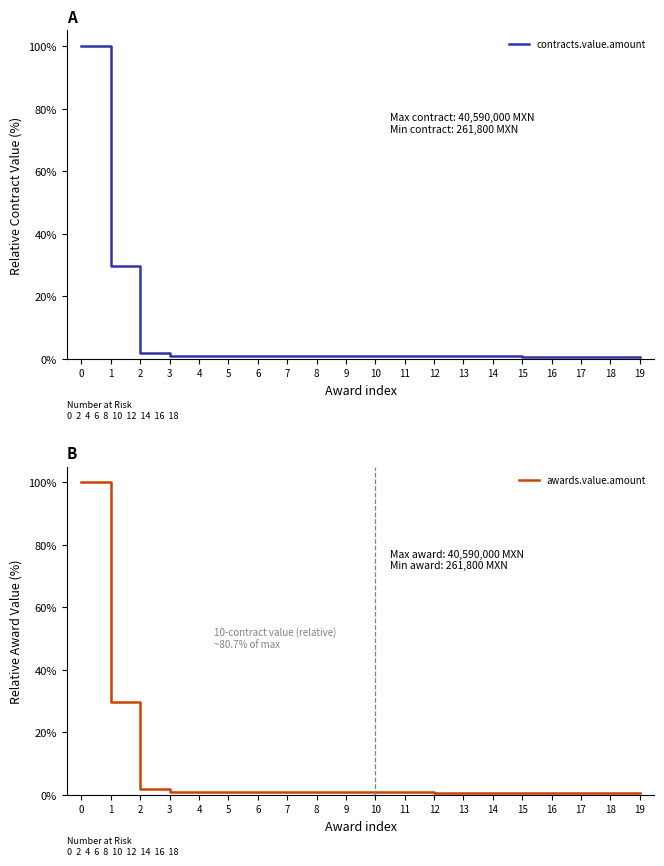

Which has a higher value, 2 or 16?

2